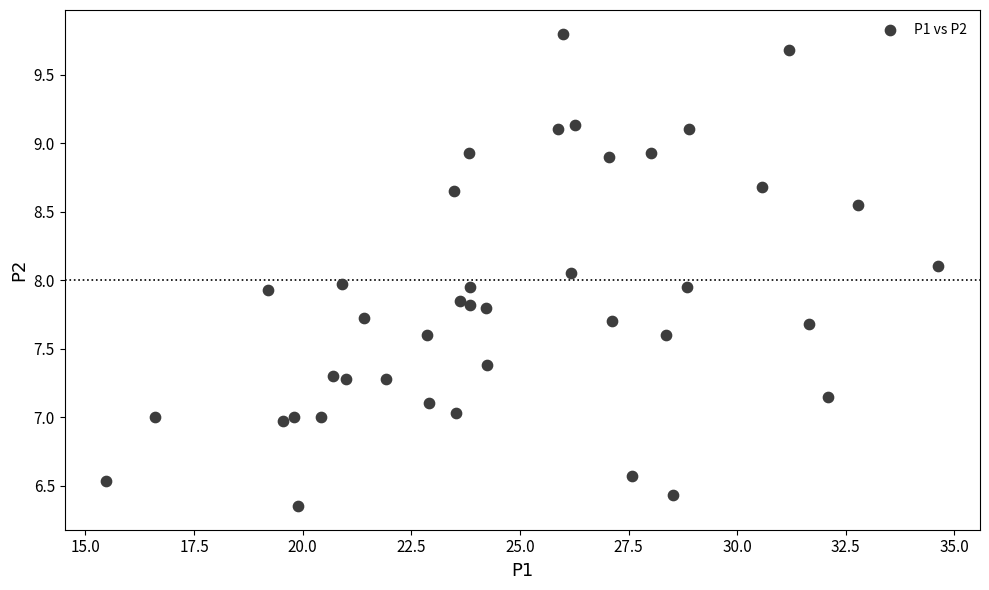

What is the range of X values (max minus min)?

19.2